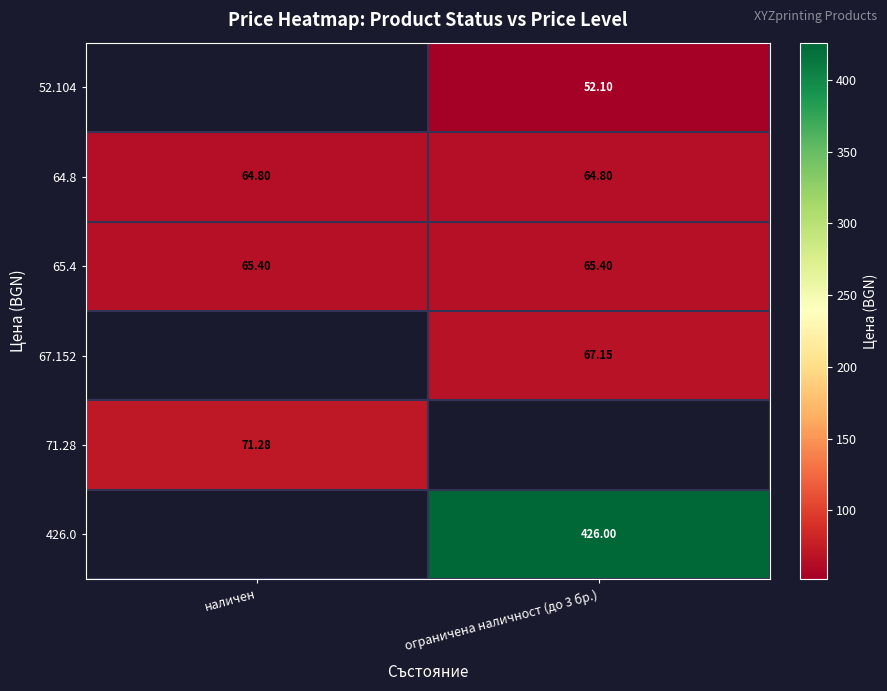

What is the approximate value of 64.8 at наличен?

64.8